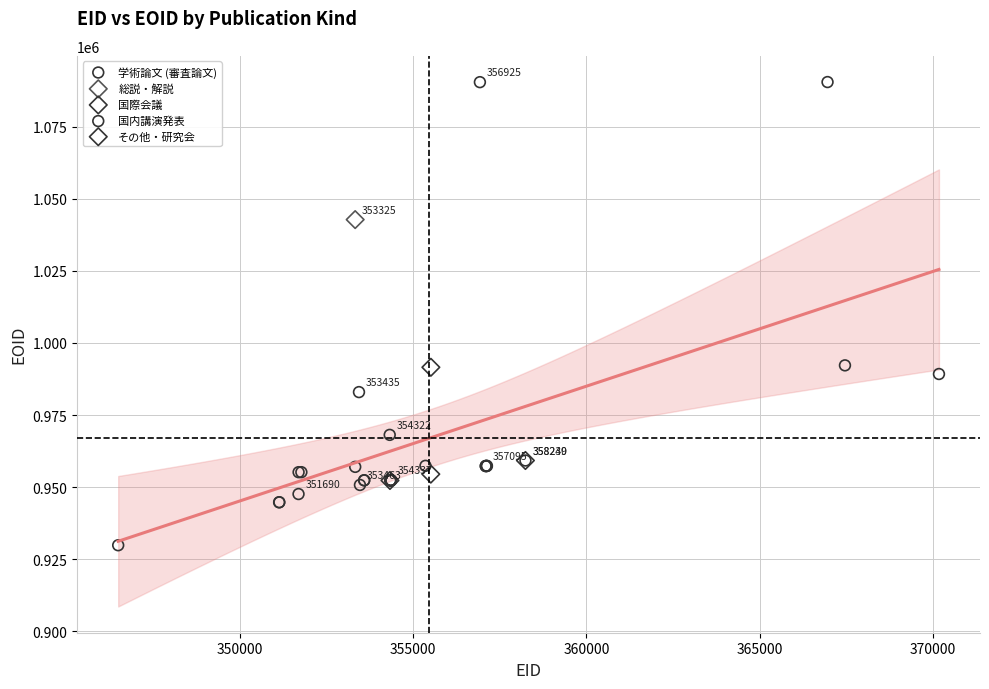

Which series contains the highest Y value?

学術論文 (審査論文)